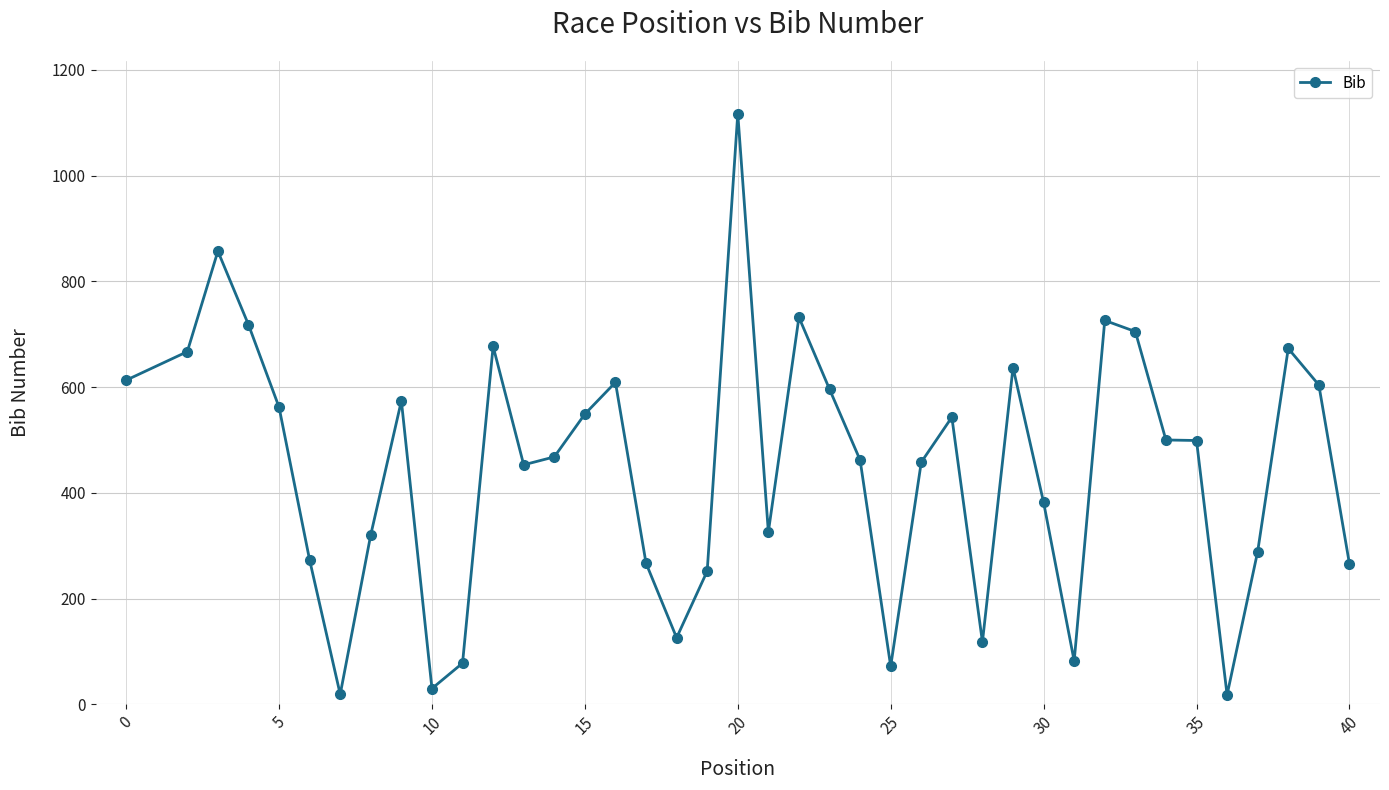

Does the chart display data point markers on the line(s)?

Yes